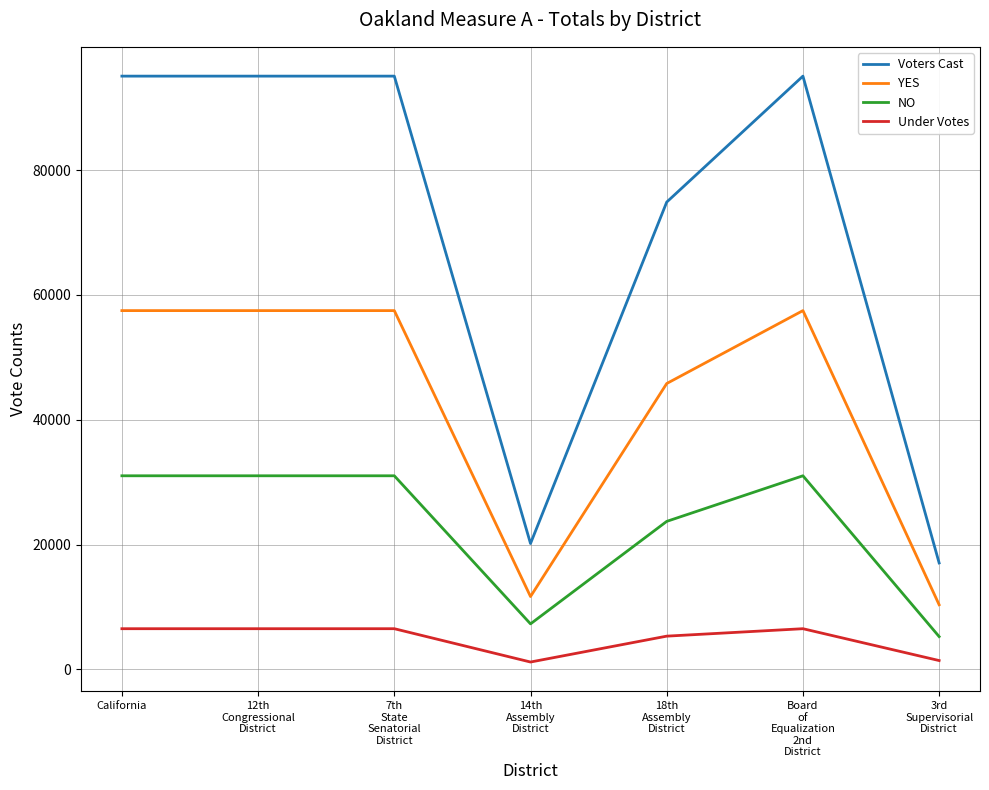

What position from the left is 12th
Congressional
District?

2